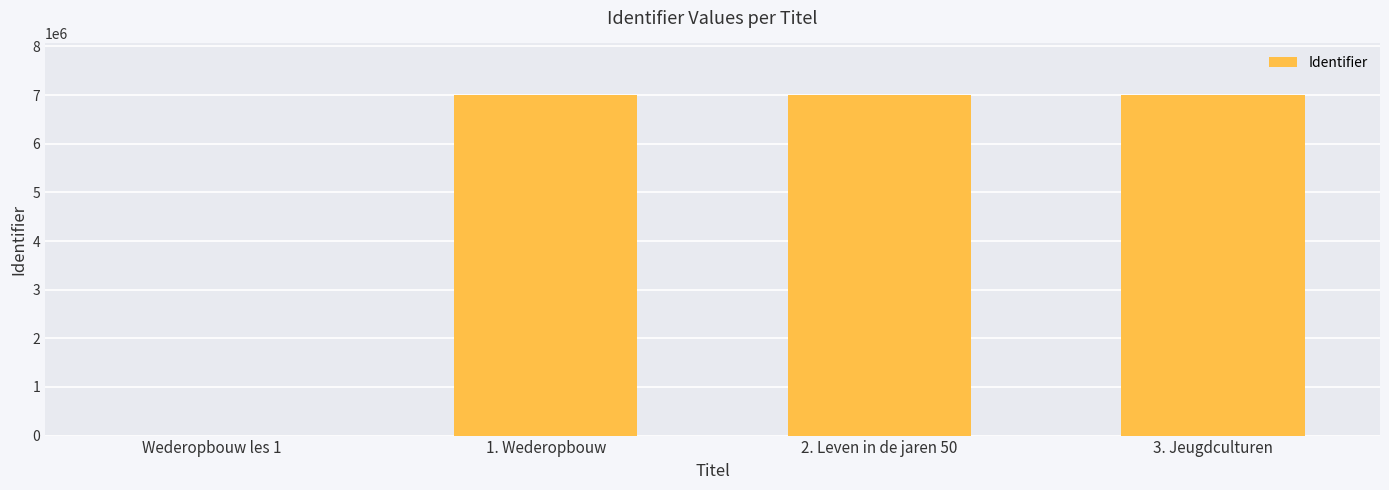

Count the number of data series in this chart.

1